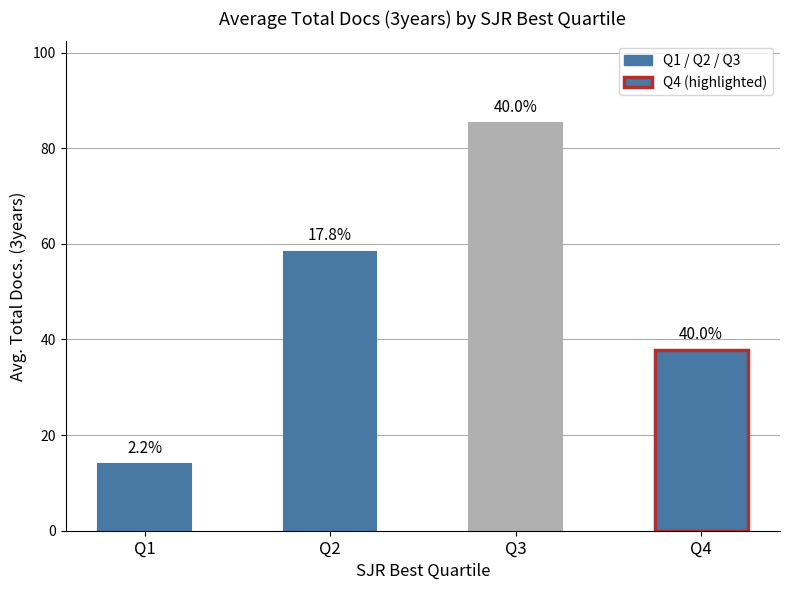

Are the bars horizontal?

No